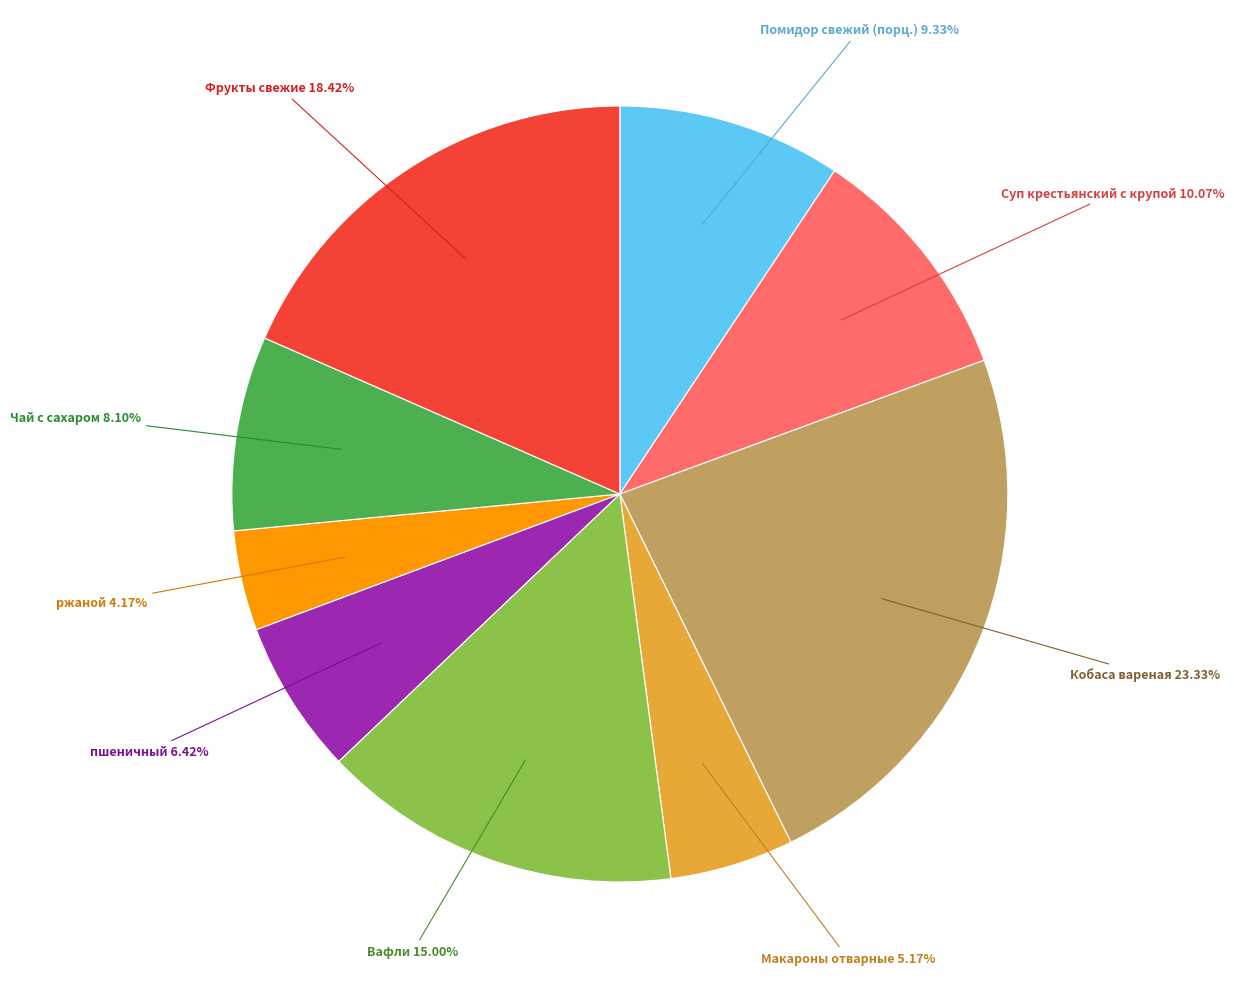

The пшеничный slice represents 1% of the pie. True or false?

False